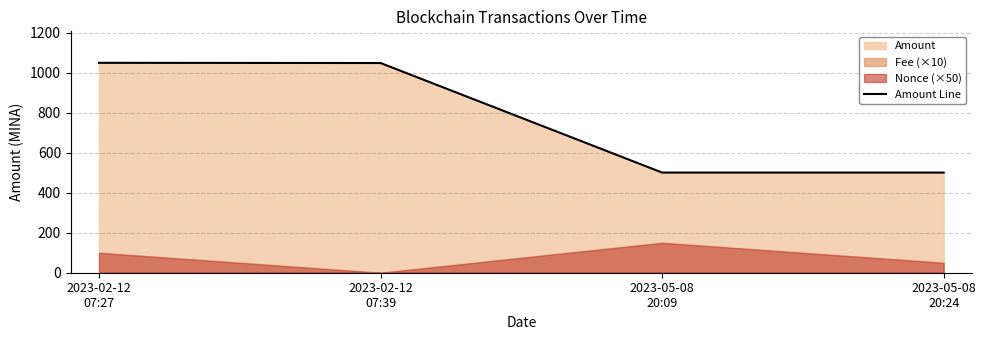

What is the label of the 3rd point from the left?

2023-05-08
20:09